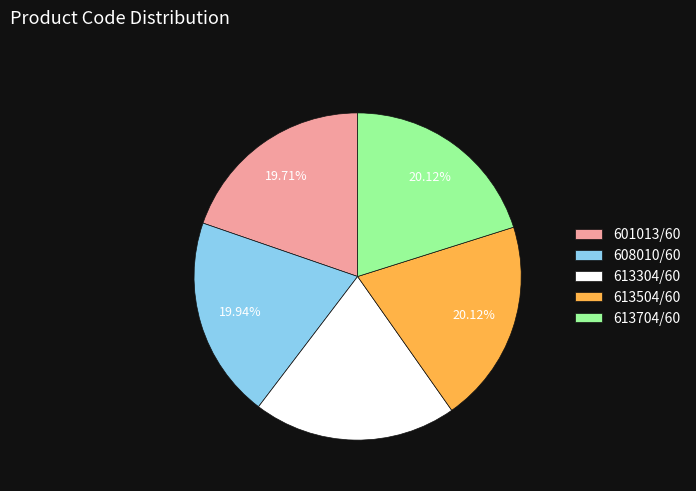

Does 613704/60 account for over 50% of the chart?

No